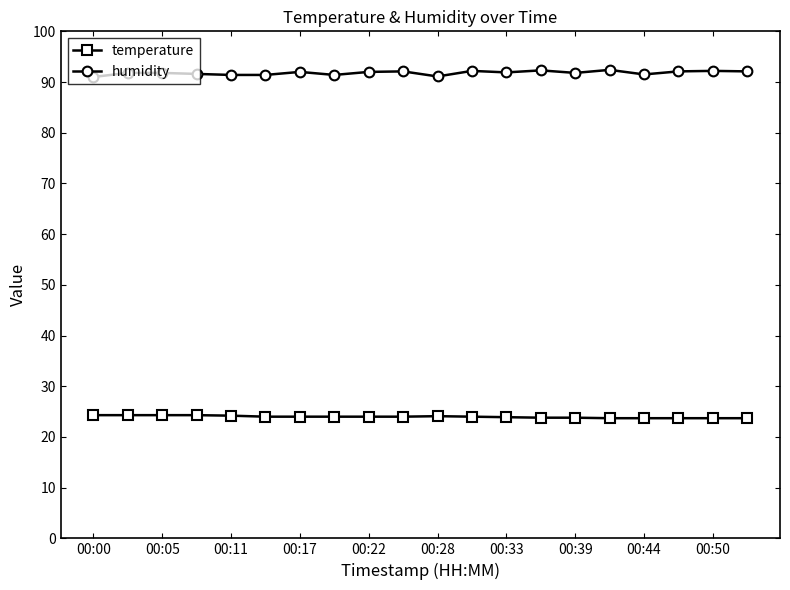

What are all the series names shown in the legend?

temperature, humidity